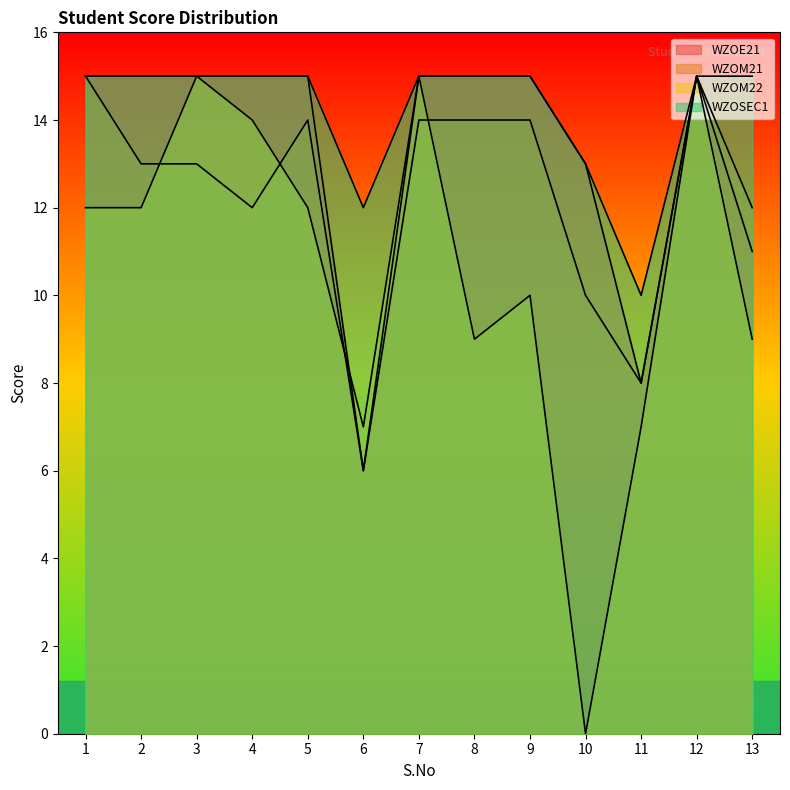

True or false: WZOE21 and WZOM21 cross at least once.

False